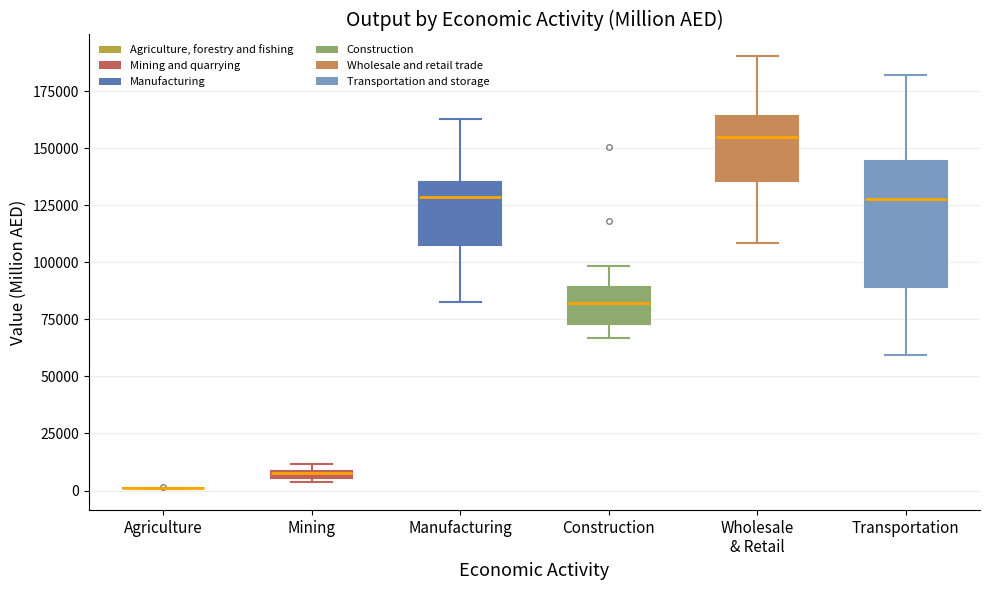

Which box is the tallest, from its lower edge to its upper edge?

Transportation